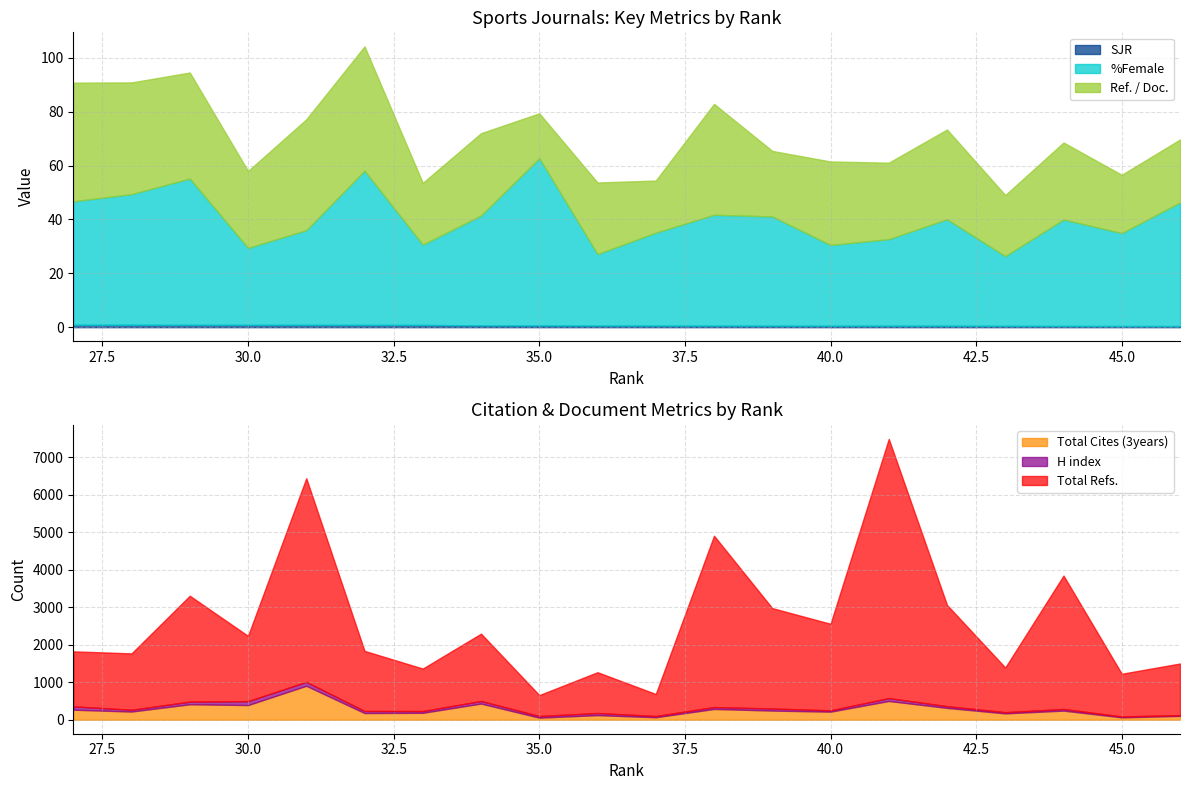

How many data points in %Female are less than 39?

9